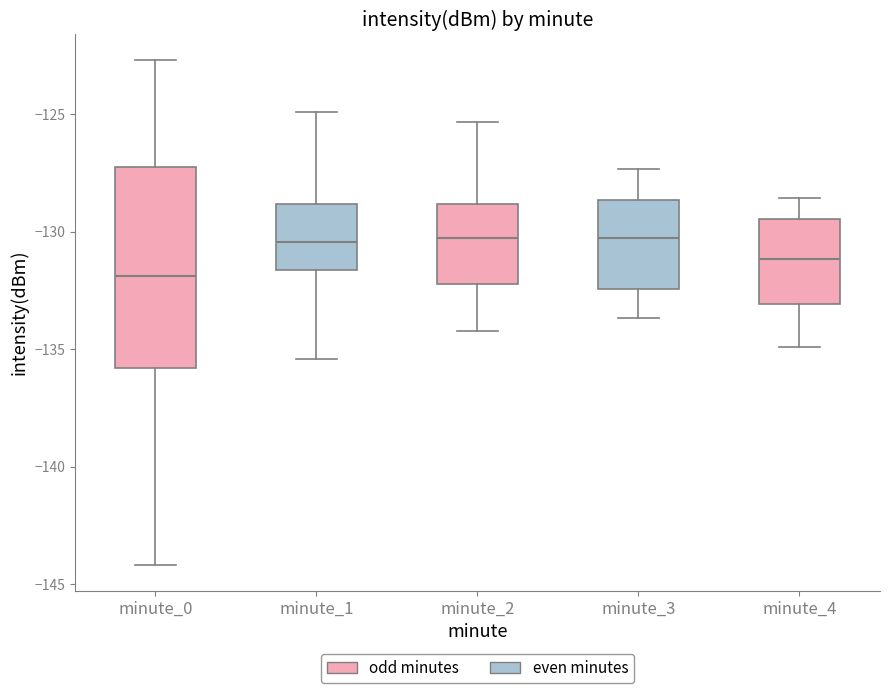

Reading left to right, transcribe this box plot: for each box, give where its median line is, the range the box spans, and where its two whiskers end, as read against the y-axis. The values are not printed on the chart, so give them approximately, as read against the axis.

minute_0: median -132.0, box -136.0 to -127.0, whiskers -144.0 to -122.5
minute_1: median -130.5, box -131.5 to -129.0, whiskers -135.5 to -125.0
minute_2: median -130.5, box -132.0 to -129.0, whiskers -134.0 to -125.5
minute_3: median -130.5, box -132.5 to -128.5, whiskers -133.5 to -127.5
minute_4: median -131.0, box -133.0 to -129.5, whiskers -135.0 to -128.5